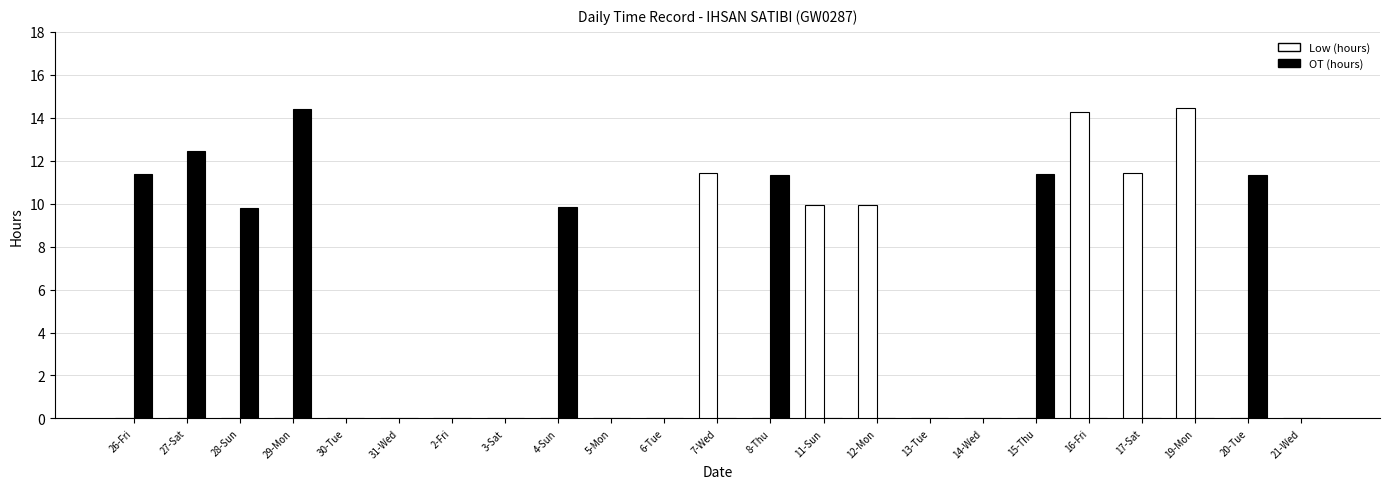

What is the maximum value for OT (hours)?

14.4